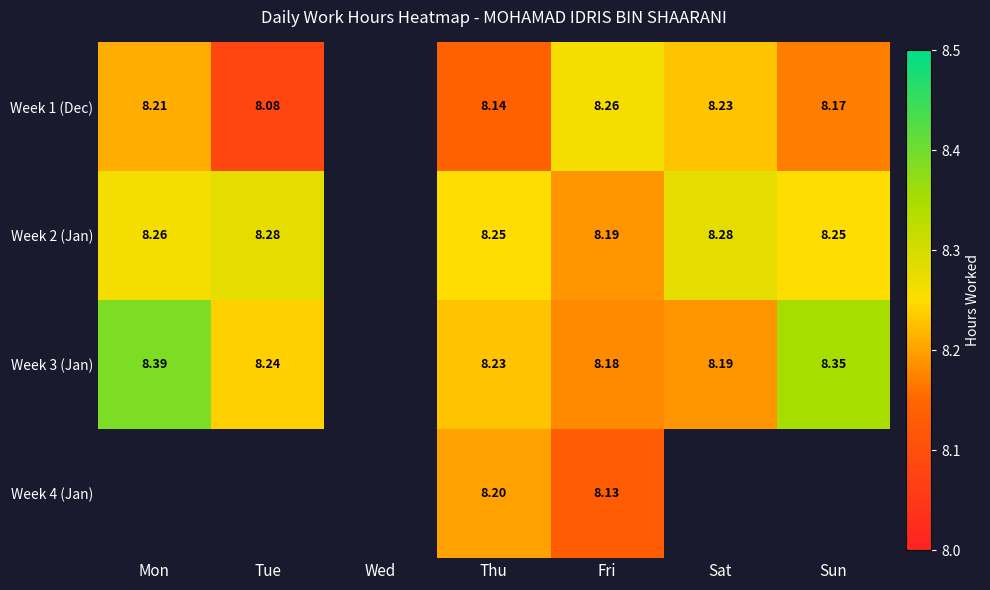

Is the value of Week 1 (Dec) at Sun greater than the value of Week 3 (Jan) at Thu?

No